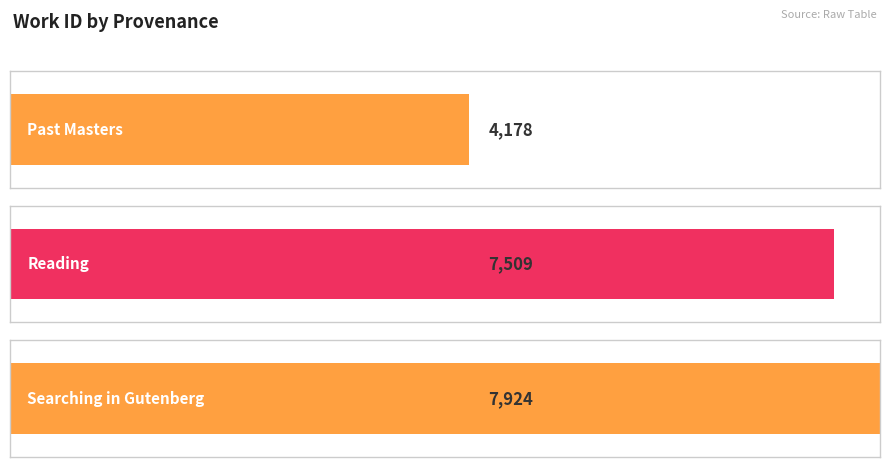

True or false: the data shows 4178 at Past Masters.

True